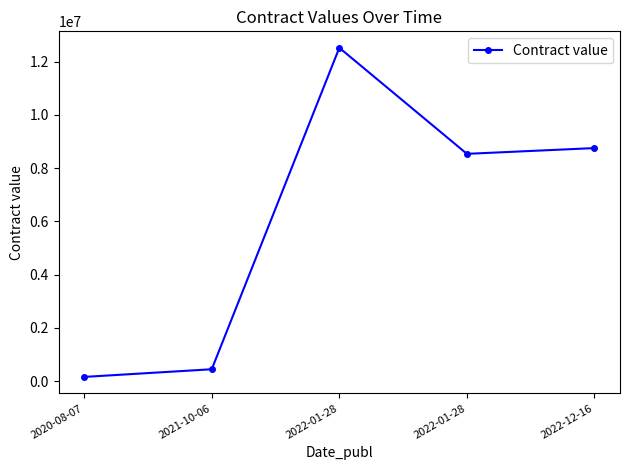

How many distinct data groups are displayed?

1